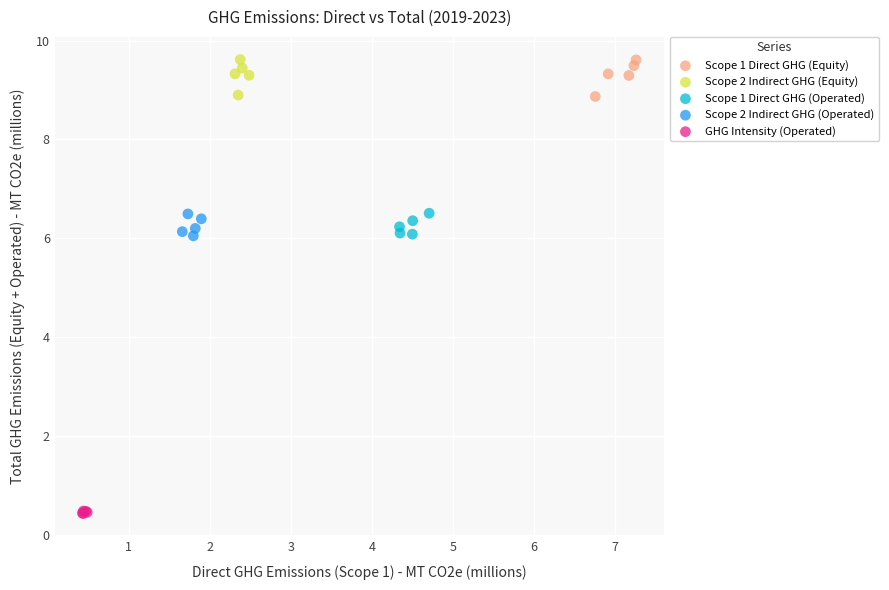

Which series reaches the minimum Y coordinate?

GHG Intensity (Operated)